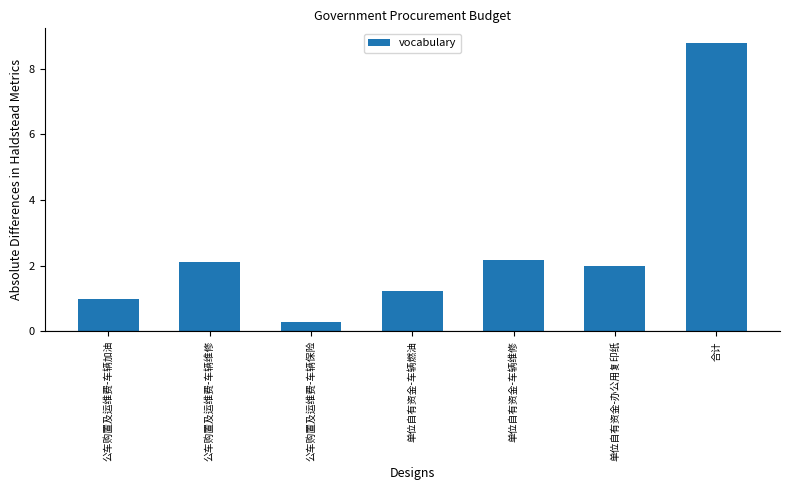

What is the ratio of the value at 单位自有资金-车辆维修 to the value at 单位自有资金-办公用复印纸?

1.1